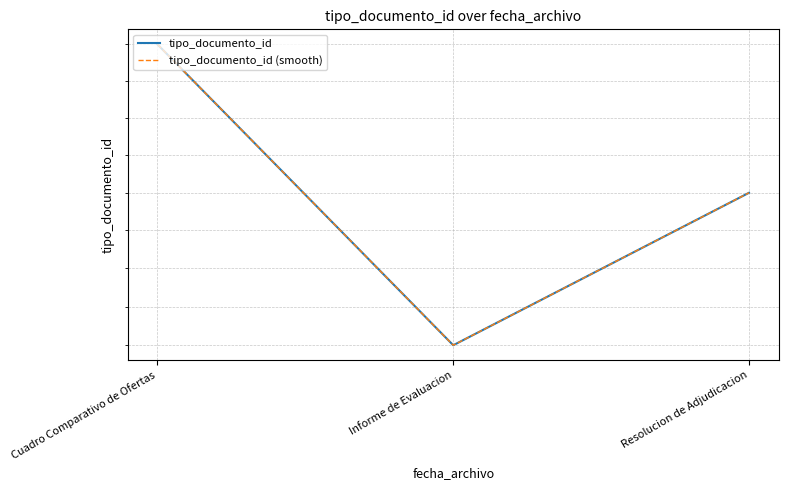

Rank the categories by tipo_documento_id (smooth) value from highest to lowest.

Cuadro Comparativo de Ofertas, Resolucion de Adjudicacion, Informe de Evaluacion